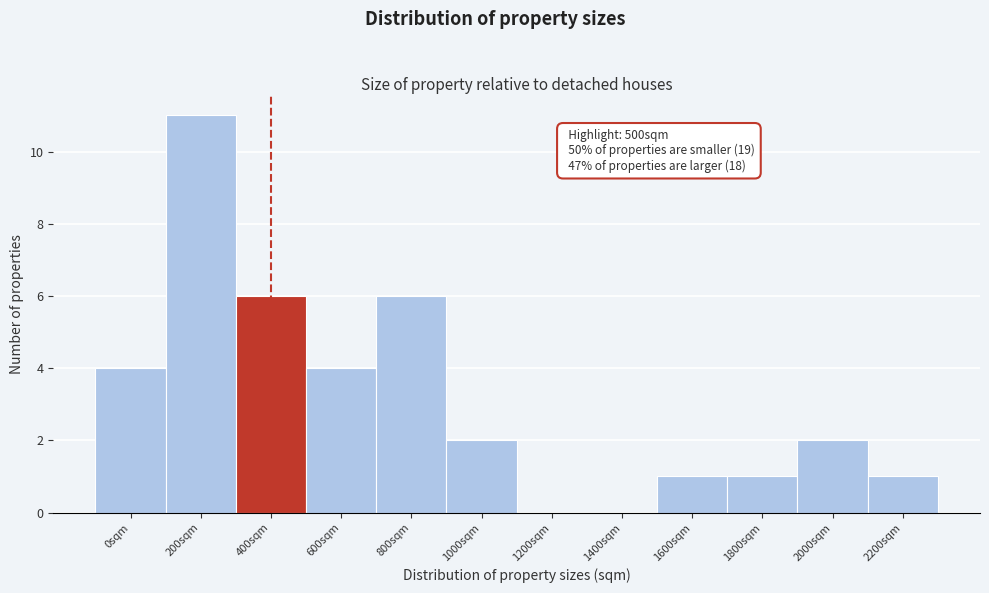

Reading left to right, what are all the values shown in this chart?

0sqm=4	200sqm=11	400sqm=6	600sqm=4	800sqm=6	1000sqm=2	1200sqm=0	1400sqm=0	1600sqm=1	1800sqm=1	2000sqm=2	2200sqm=1